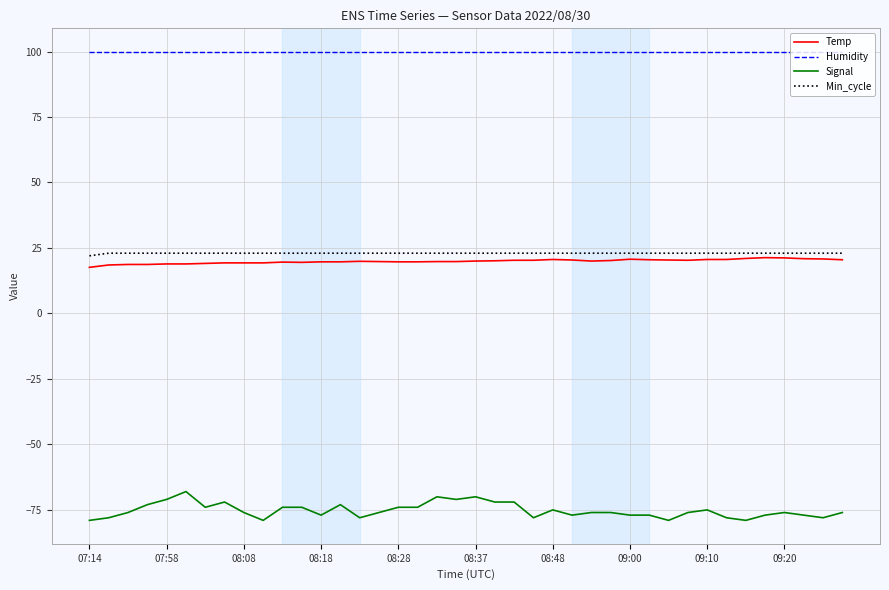

True or false: Humidity and Signal cross at least once.

False